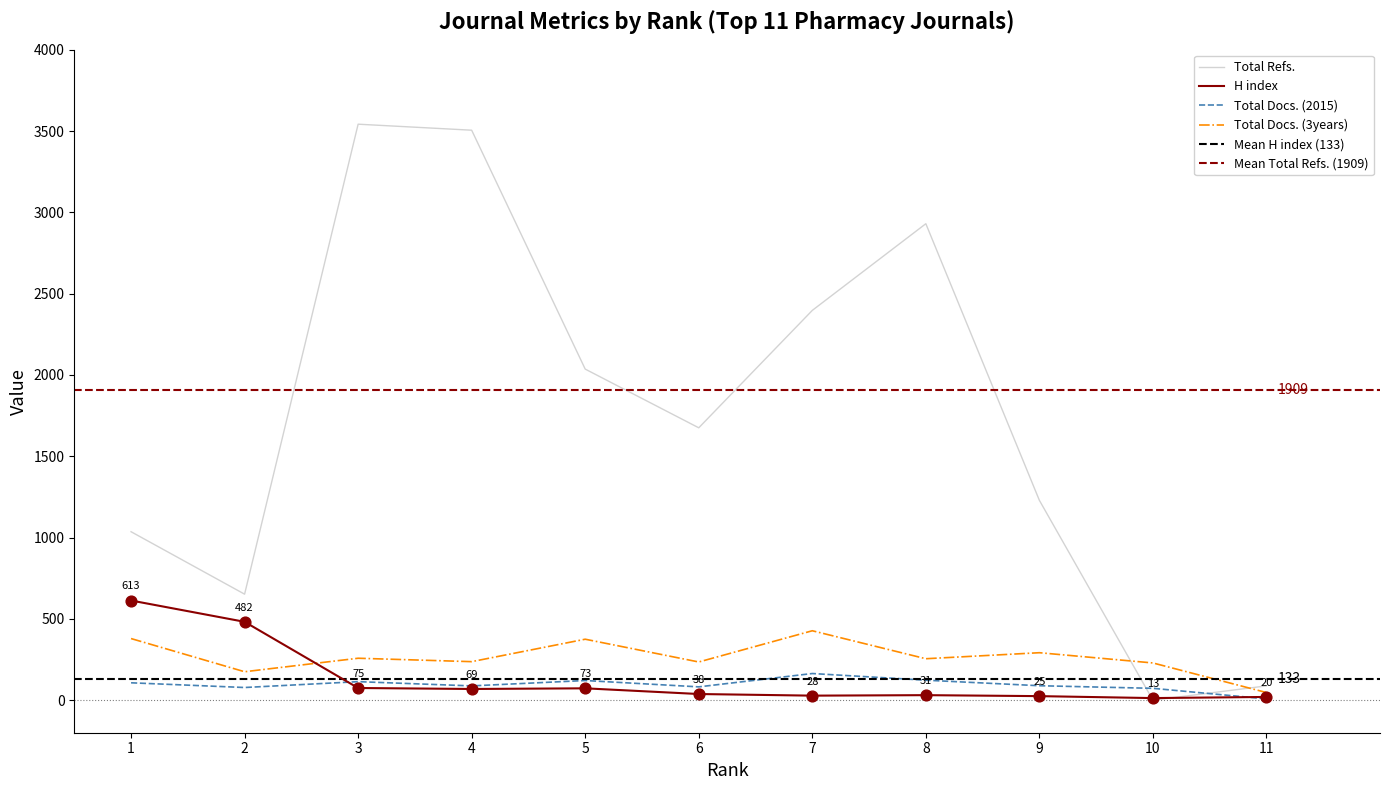

Which series has the largest total across all categories?

Total Refs.